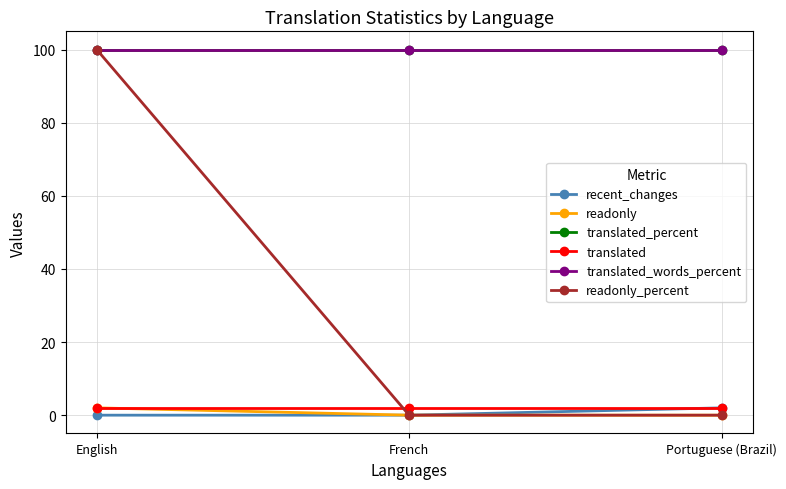

Reading left to right, list all the values displayed in this chart.

recent_changes: English=0	French=0	Portuguese (Brazil)=2
readonly: English=2	French=0	Portuguese (Brazil)=0
translated_percent: English=100	French=100	Portuguese (Brazil)=100
translated: English=2	French=2	Portuguese (Brazil)=2
translated_words_percent: English=100	French=100	Portuguese (Brazil)=100
readonly_percent: English=100	French=0	Portuguese (Brazil)=0